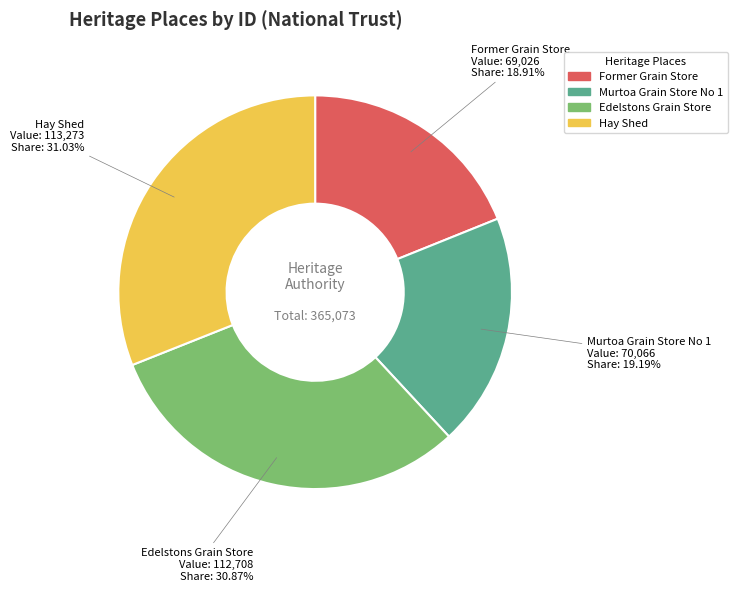

What is the ratio of the value at Former Grain Store to the value at Murtoa Grain Store No 1?

1.0